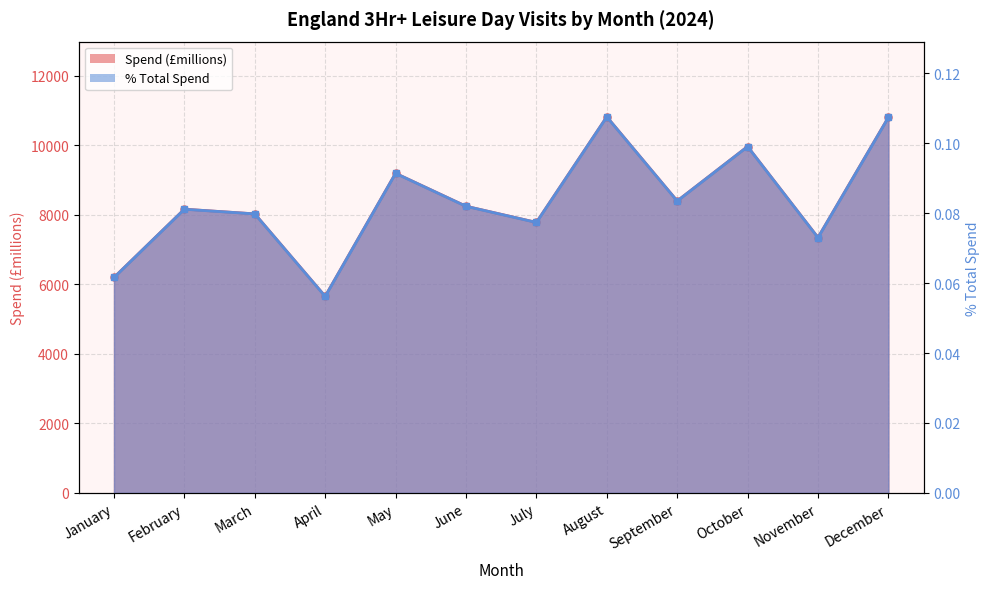

What is the average value of the % Total Spend series?

0.1